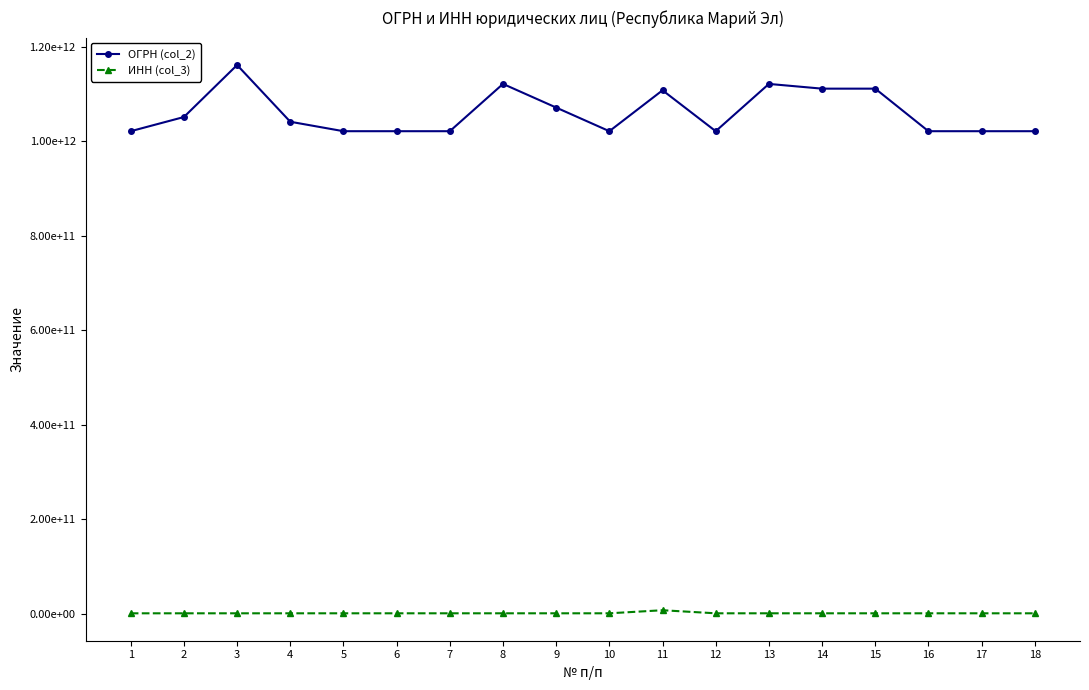

True or false: ИНН (col_3) and ОГРН (col_2) cross at least once.

False